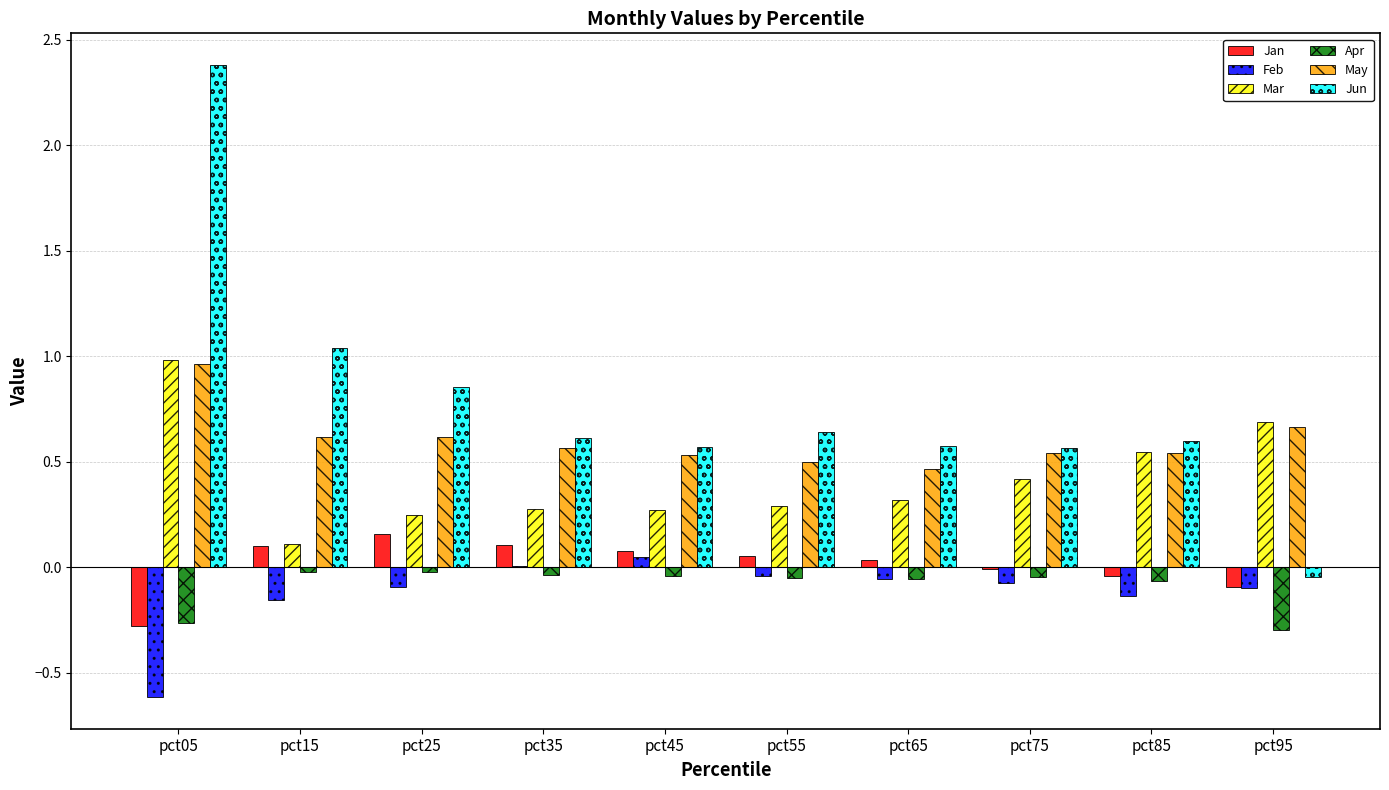

What is the sum of all Jun values?

7.8